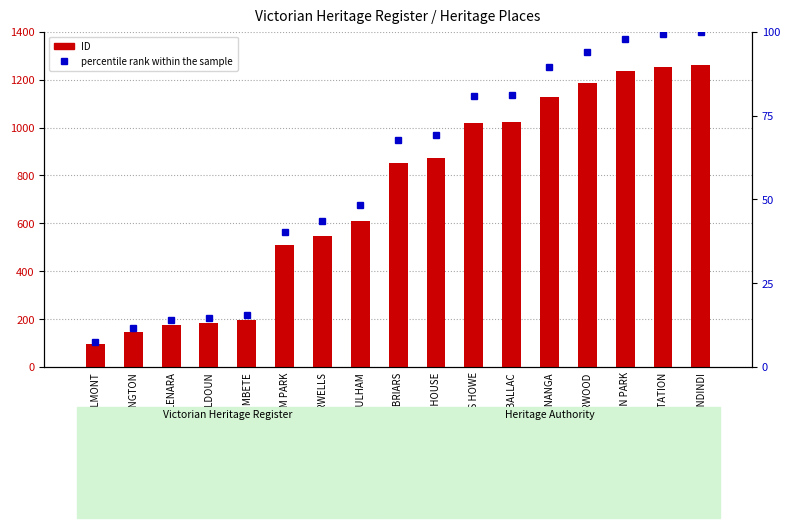

What is the average value of the ID series?

723.2